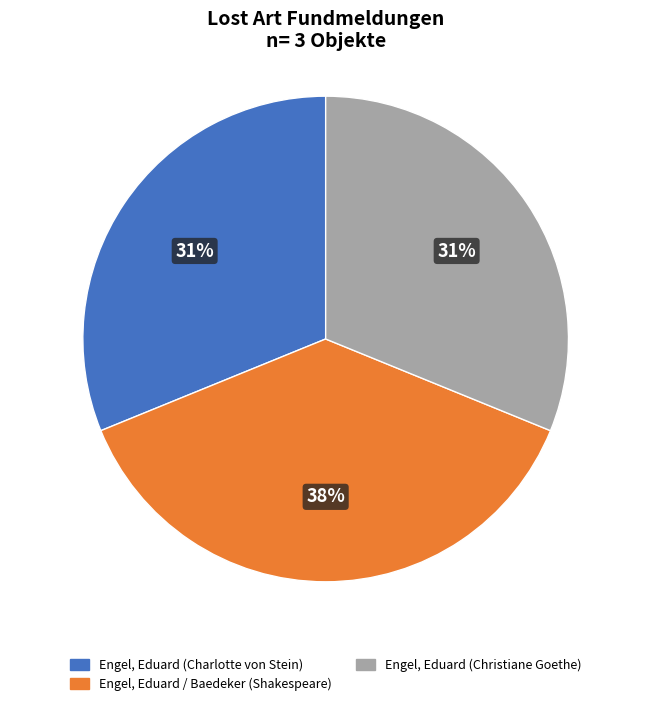

Which category has the biggest portion of the pie?

Engel, Eduard / Baedeker (Shakespeare)